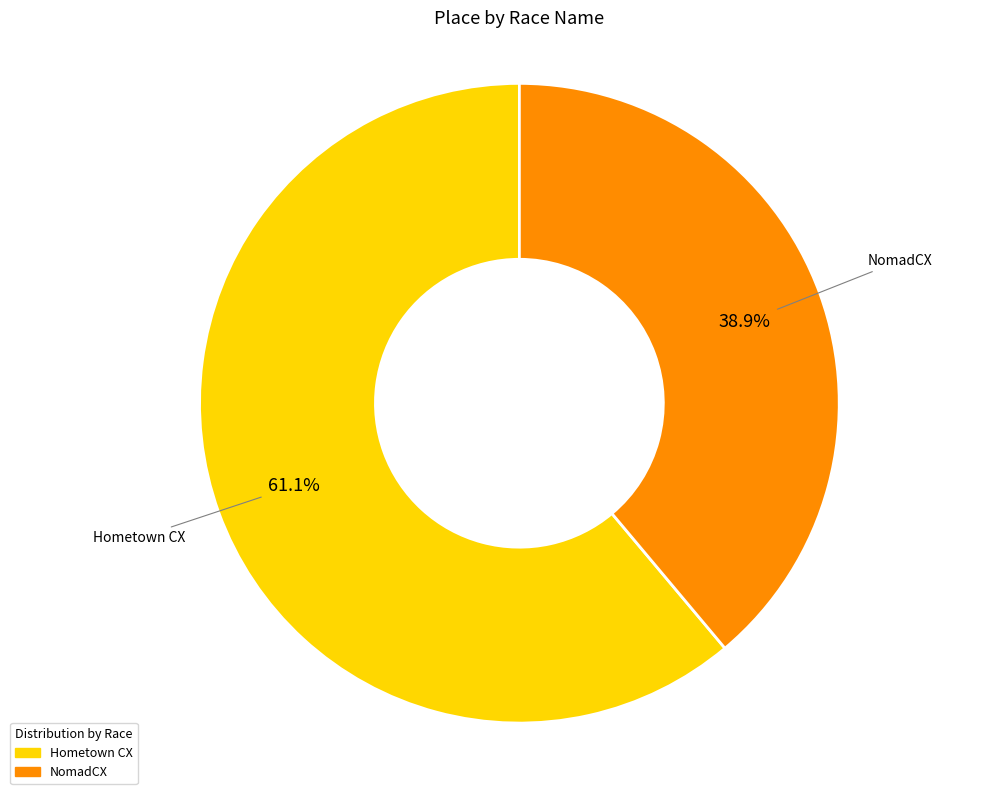

Is the sum of Hometown CX and NomadCX greater than half?

Yes